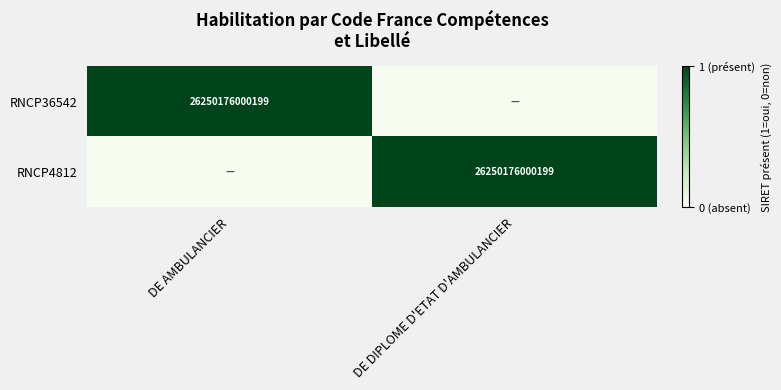

What is the difference between the highest and lowest values at DE AMBULANCIER?

1